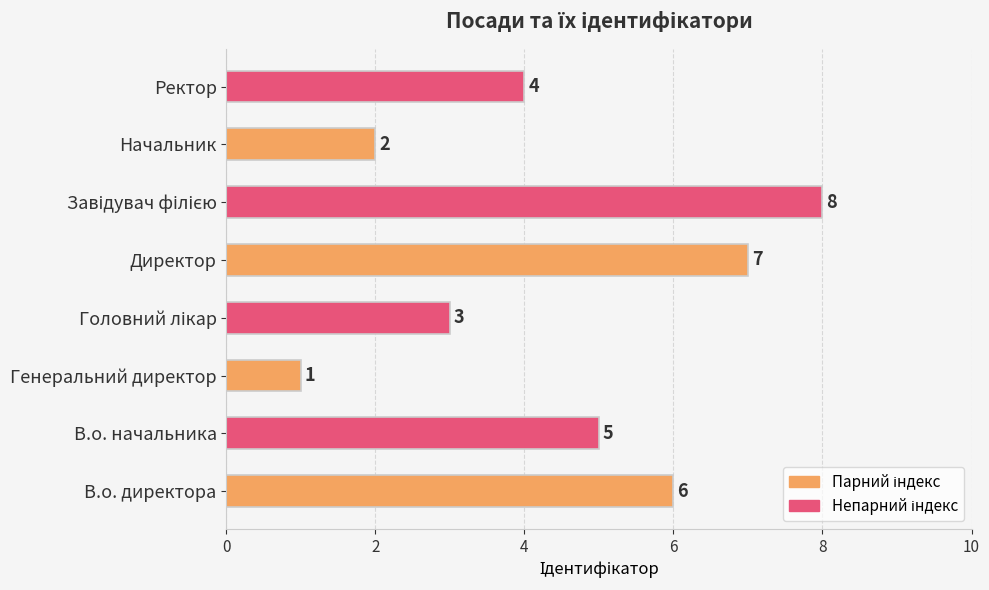

What is the greatest value displayed?

8